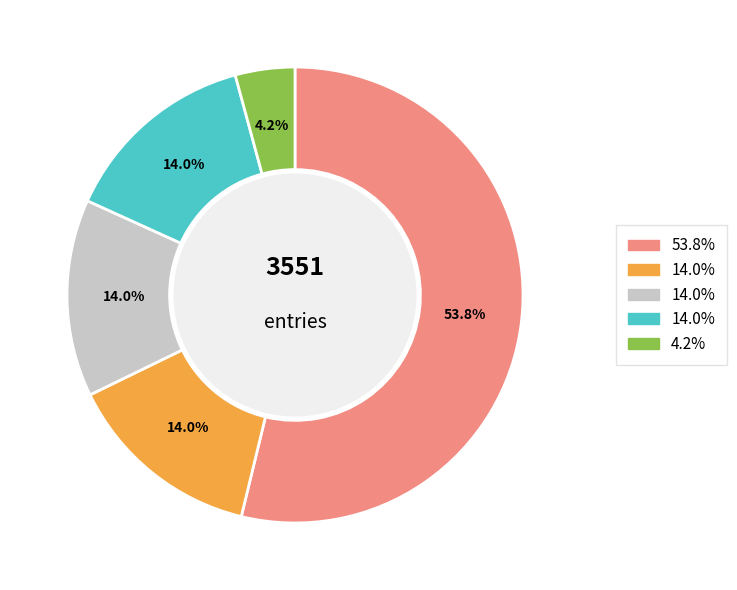

Is there a majority slice in this chart?

Yes